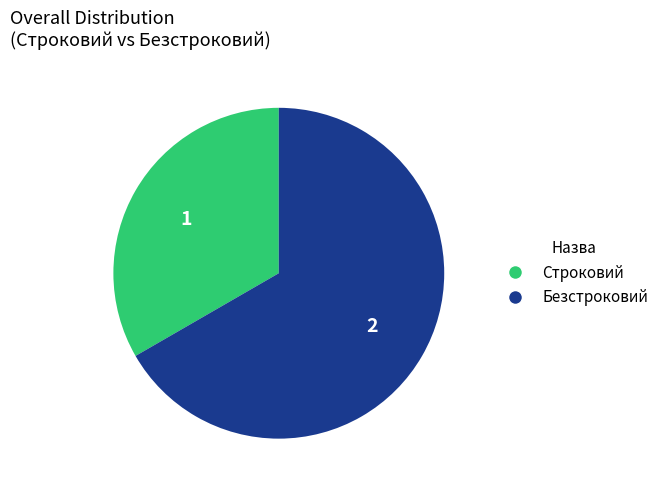

Is the sum of Безстроковий and Строковий greater than half?

Yes